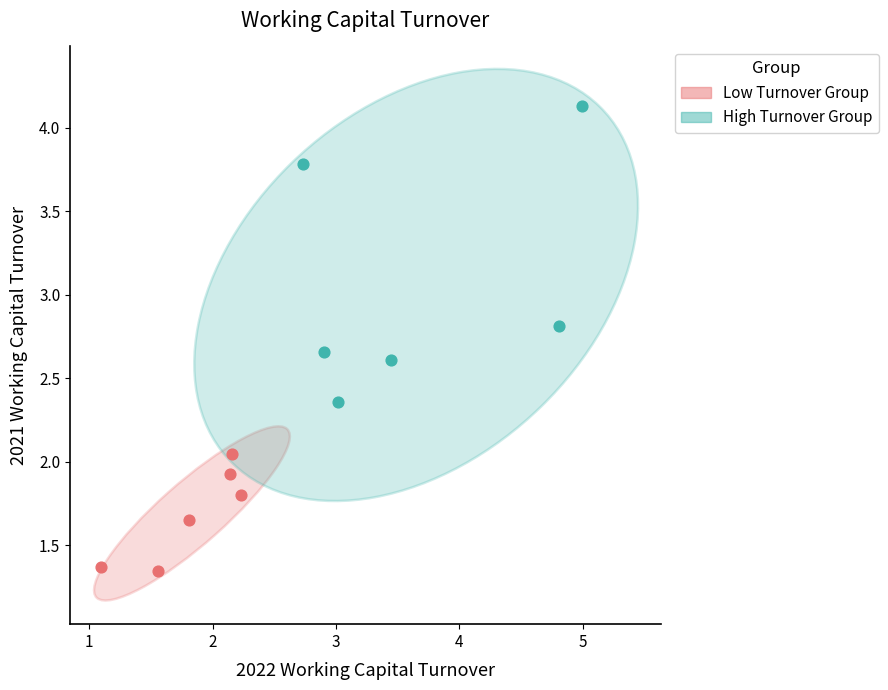

Which series contains the lowest Y value?

Low Turnover Group